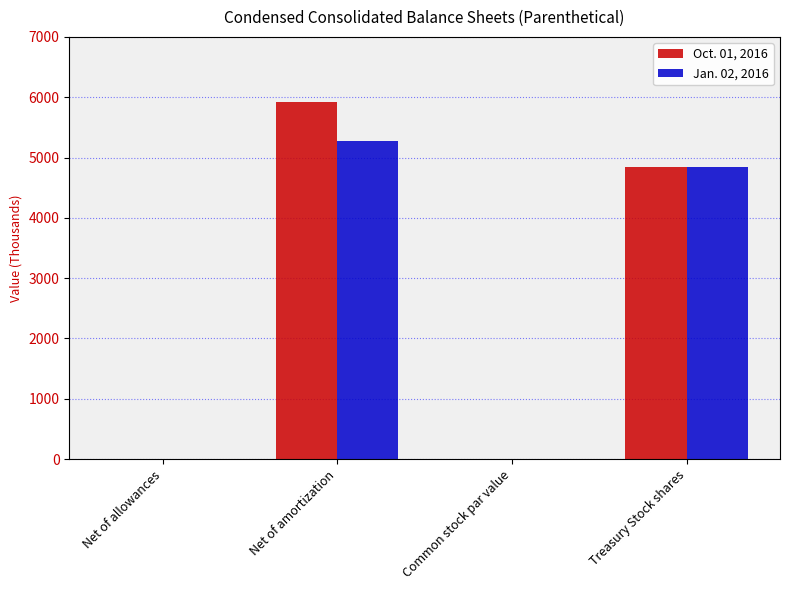

What is the difference between the Jan. 02, 2016 values at Net of allowances and Treasury Stock shares?

4845.0